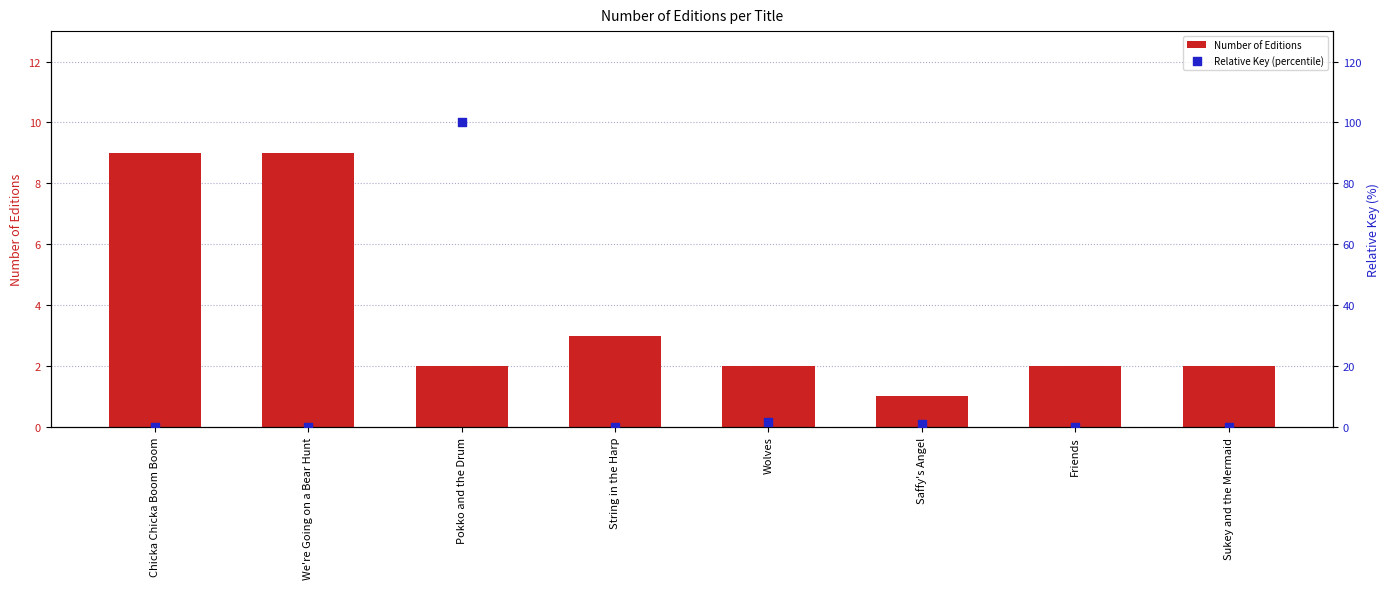

Which series reaches the maximum Y coordinate?

Relative Key (percentile)